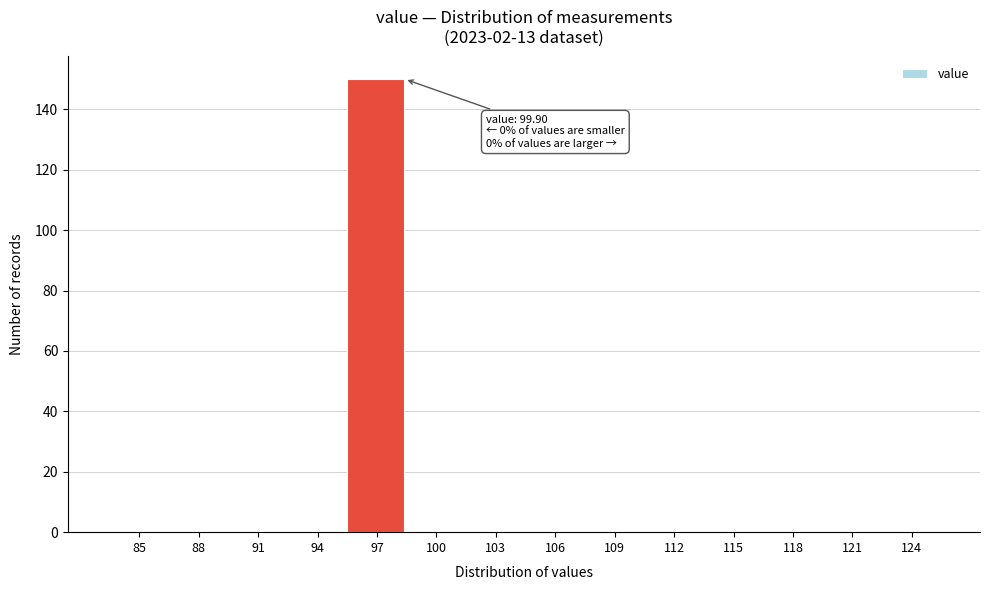

Reading left to right, what are all the values shown in this chart?

85=0	88=0	91=0	94=0	97=150	100=0	103=0	106=0	109=0	112=0	115=0	118=0	121=0	124=0